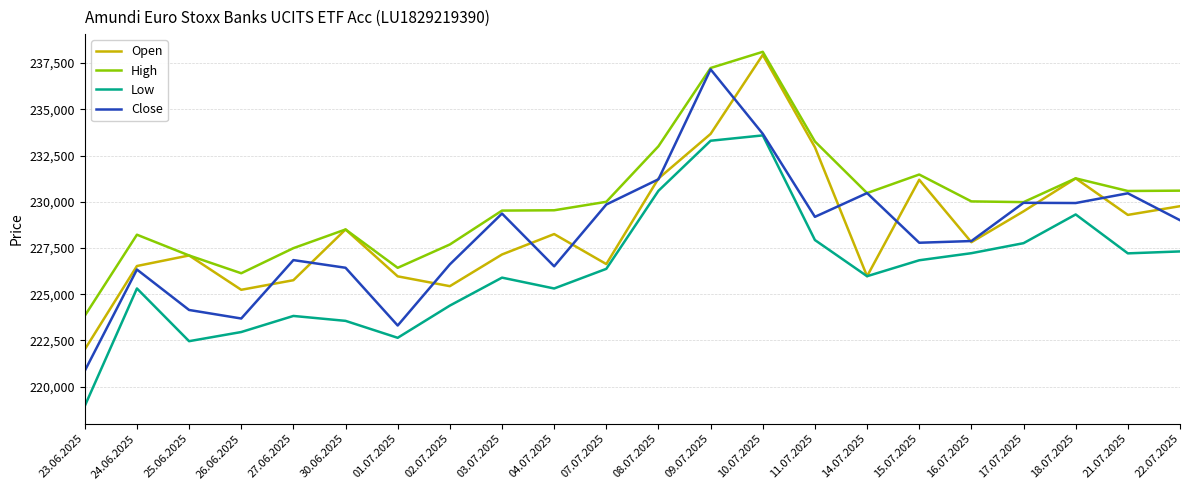

Where does the Close series first go above 229001?

03.07.2025